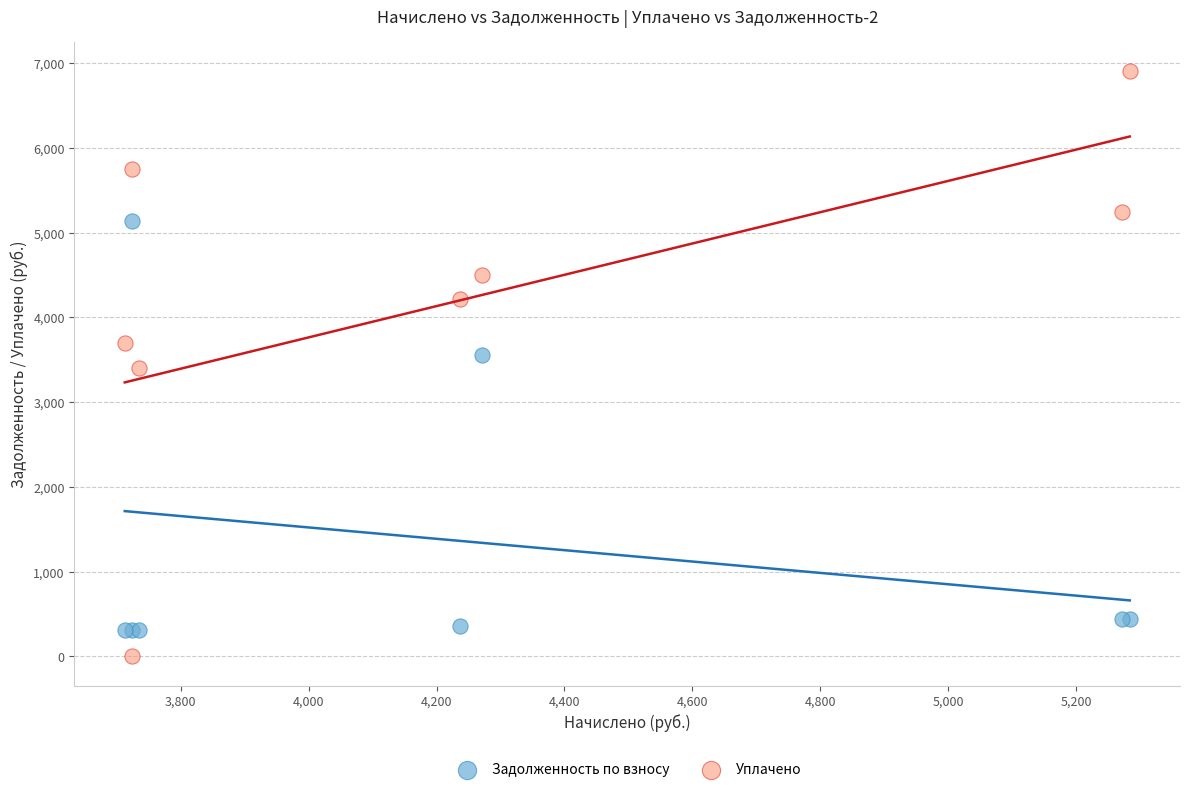

In the Задолженность по взносу series, what Y value is closest to 2720?

3555.4